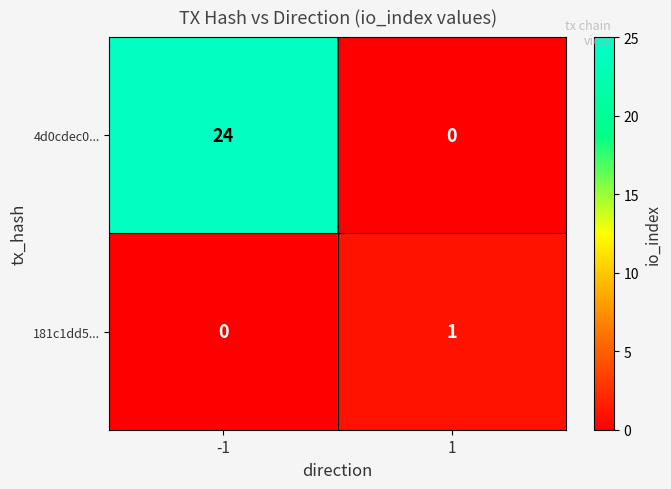

What is the difference between the 4d0cdec0... values at 1 and -1?

24